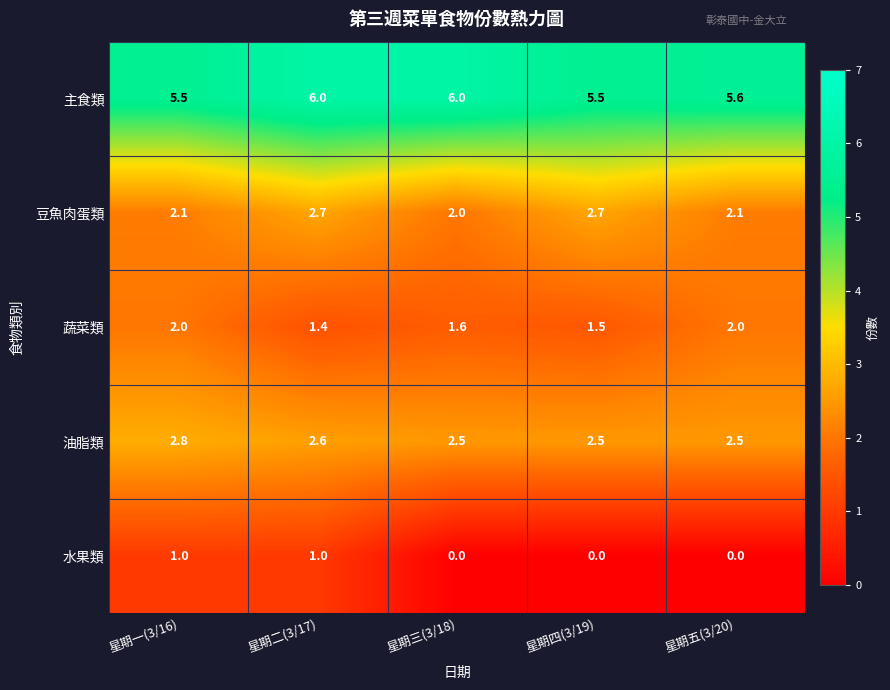

The 豆魚肉蛋類 series shows 2.1 at 星期五(3/20). True or false?

True